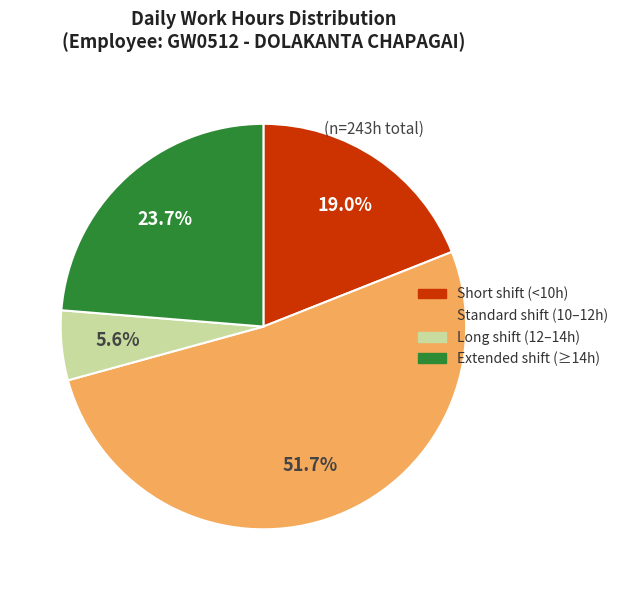

Which category has the smallest portion of the pie?

Long shift (12–14h)